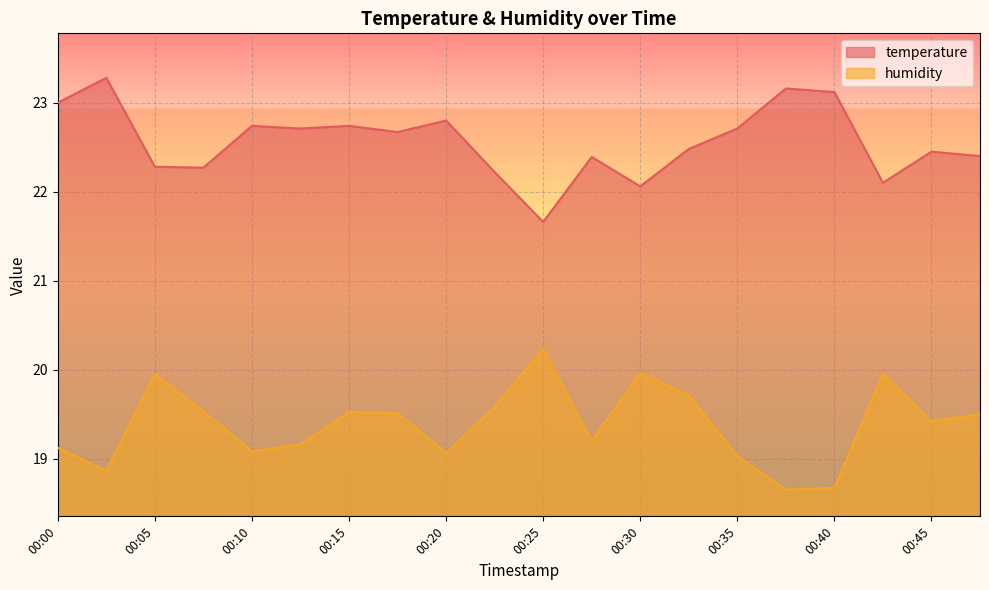

Which has a higher value, 00:23 or 00:15?

00:15